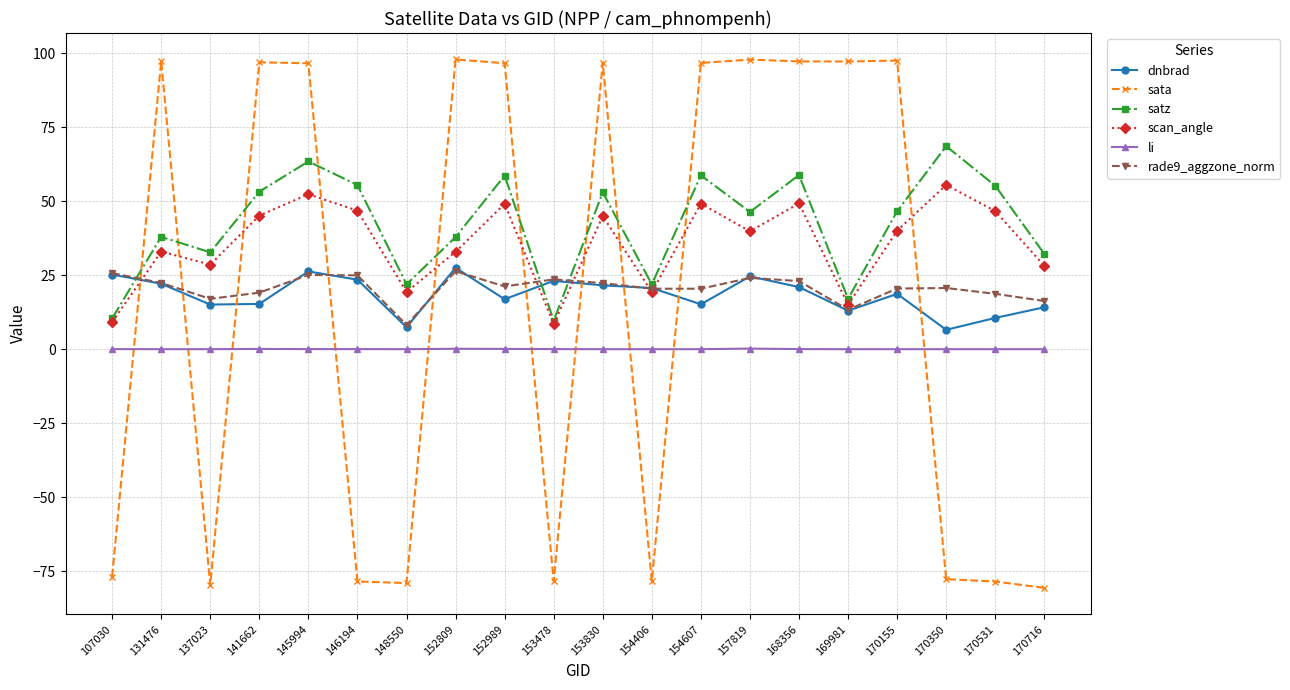

Which category has the highest value in the satz series?

170350